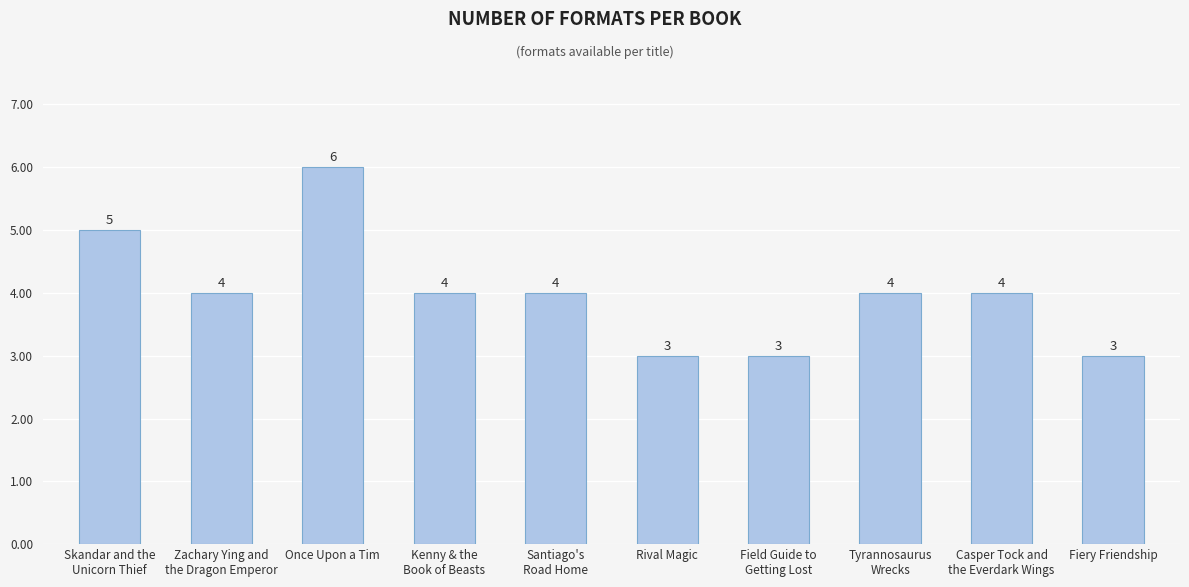

Which label corresponds to the largest value in the chart?

Once Upon a Tim